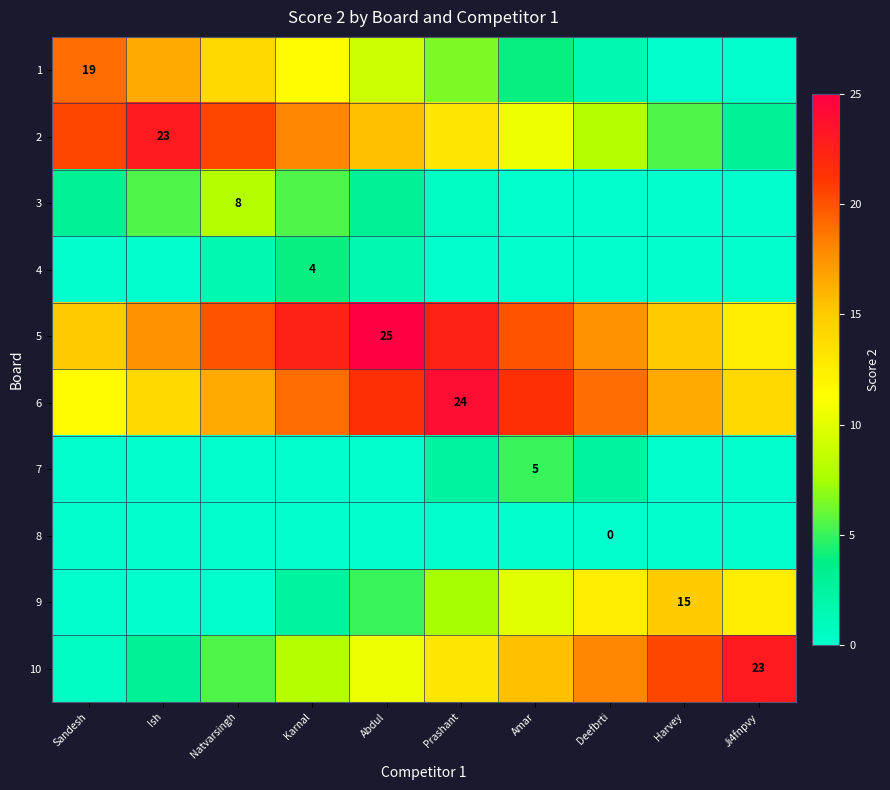

Is the value of 1 at Prashant greater than the value of 8 at Karnal?

Yes